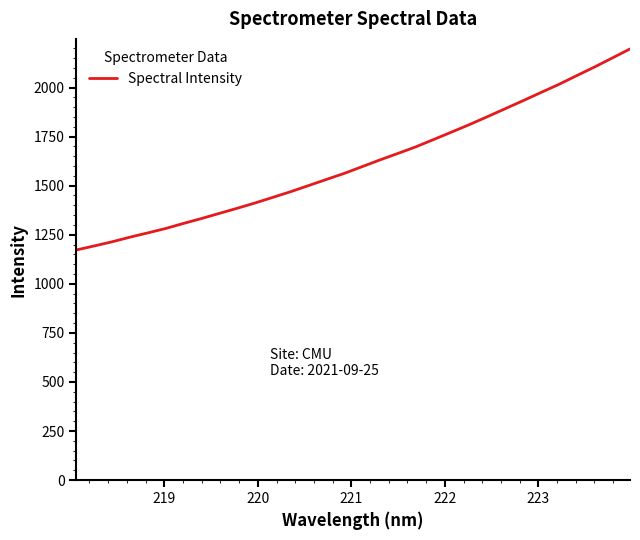

What is the difference between the maximum and minimum values?

1024.0